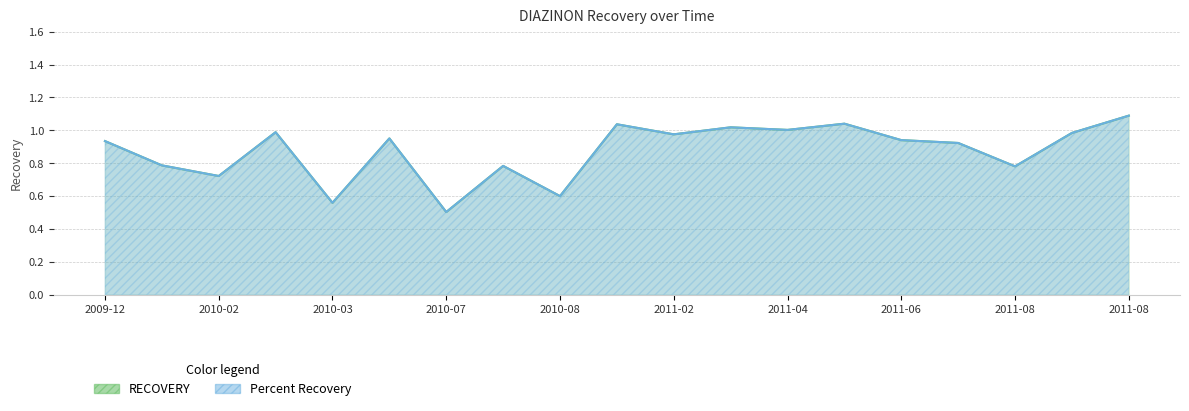

At which category does the chart reach its peak across all series?

2011-08